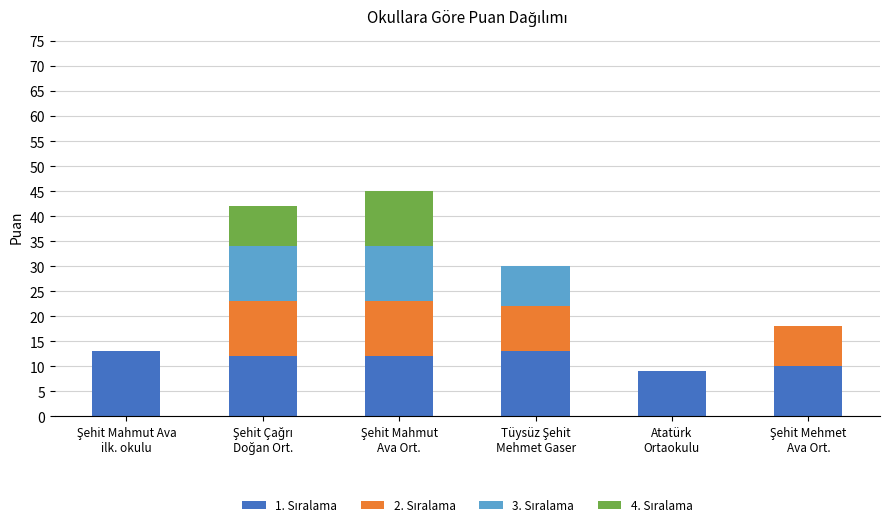

At Şehit Mehmet
Ava Ort., list the series in order from largest to smallest.

1. Sıralama, 2. Sıralama, 3. Sıralama, 4. Sıralama